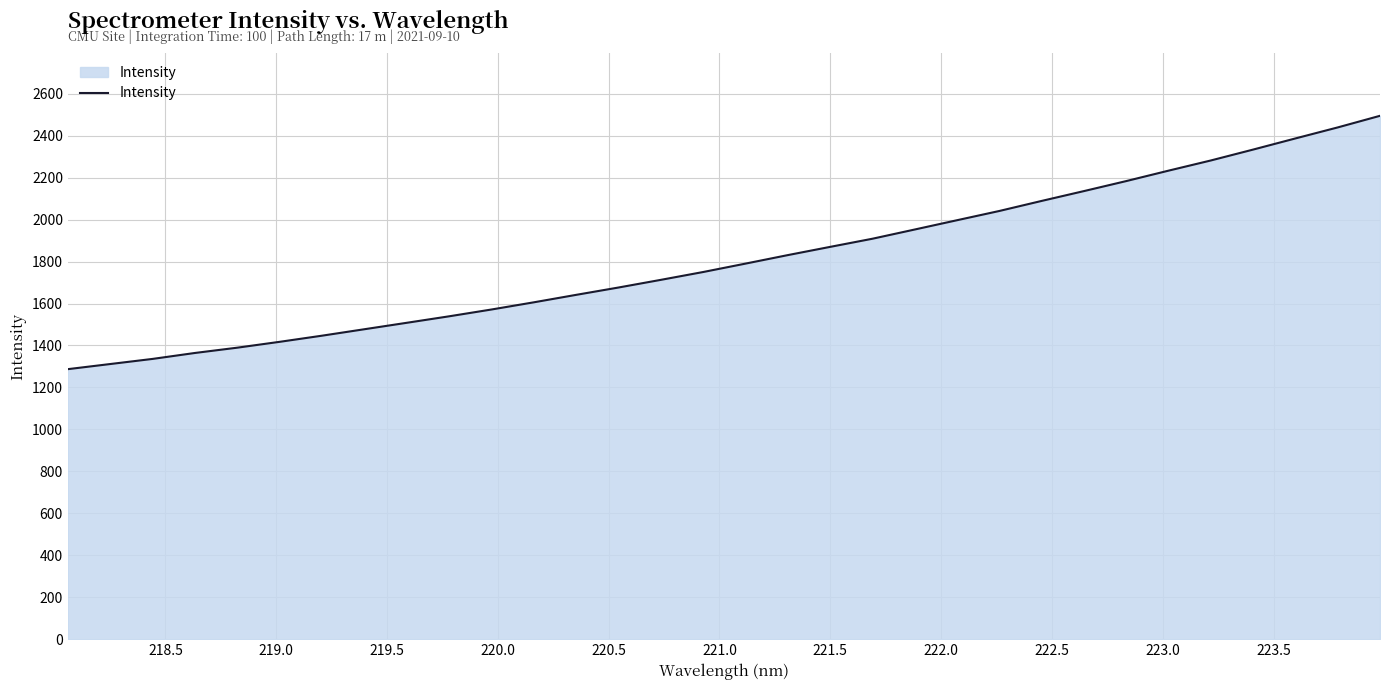

What is the greatest value displayed?

2494.8